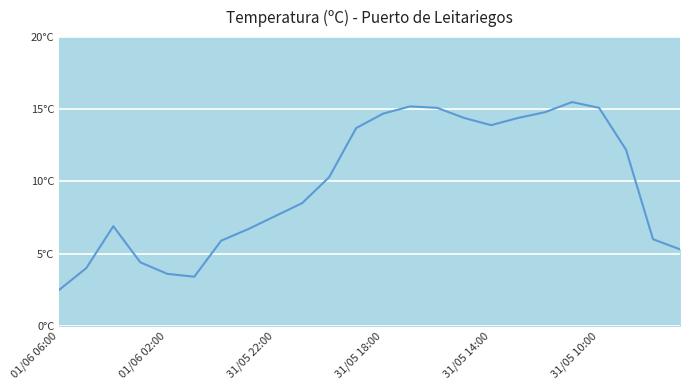

Is this an area chart (filled region under the line)?

Yes